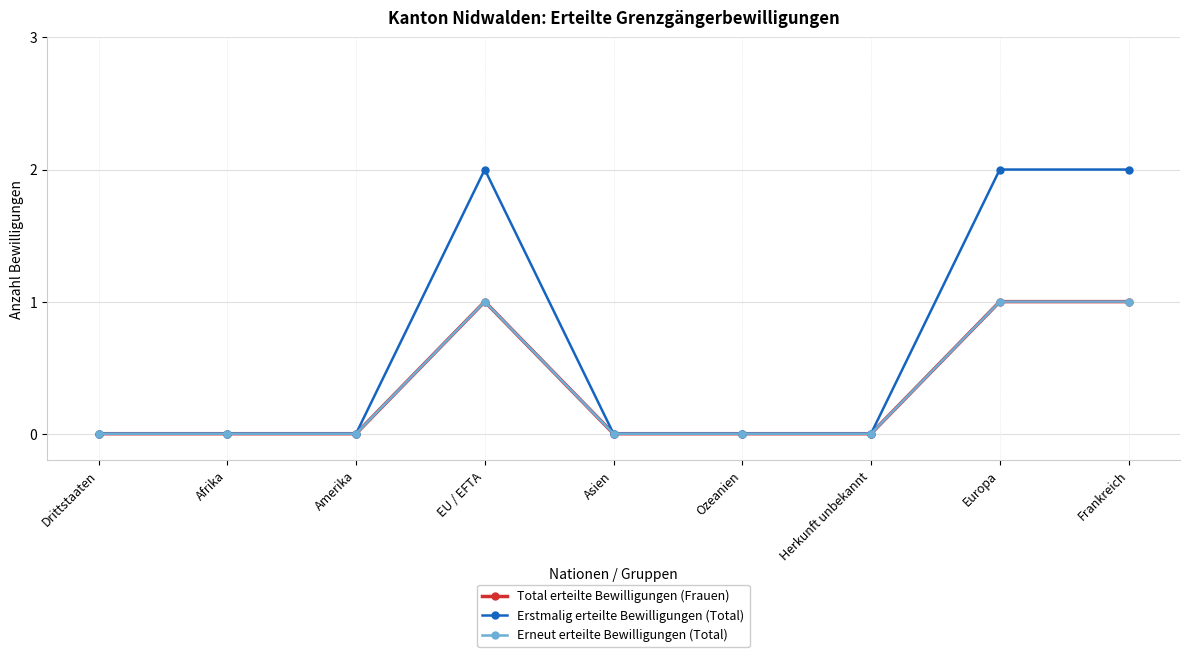

Does the chart have visible grid lines?

Yes